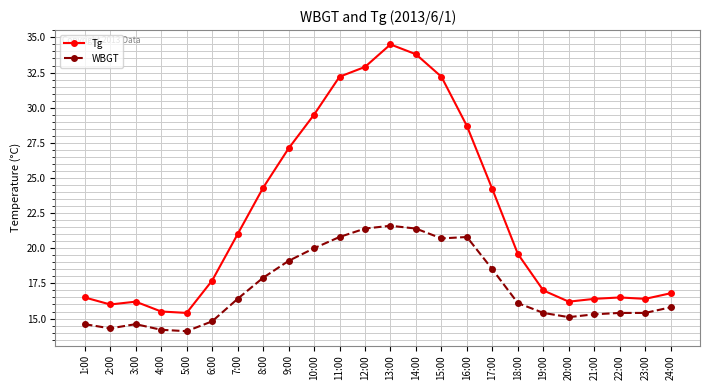

Reading left to right, extract all data points from this chart.

Tg: 1:00=16.5	2:00=16.0	3:00=16.2	4:00=15.5	5:00=15.4	6:00=17.7	7:00=21.0	8:00=24.3	9:00=27.1	10:00=29.5	11:00=32.2	12:00=32.9	13:00=34.5	14:00=33.8	15:00=32.2	16:00=28.7	17:00=24.2	18:00=19.6	19:00=17.0	20:00=16.2	21:00=16.4	22:00=16.5	23:00=16.4	24:00=16.8
WBGT: 1:00=14.6	2:00=14.3	3:00=14.6	4:00=14.2	5:00=14.1	6:00=14.8	7:00=16.4	8:00=17.9	9:00=19.1	10:00=20.0	11:00=20.8	12:00=21.4	13:00=21.6	14:00=21.4	15:00=20.7	16:00=20.8	17:00=18.5	18:00=16.1	19:00=15.4	20:00=15.1	21:00=15.3	22:00=15.4	23:00=15.4	24:00=15.8